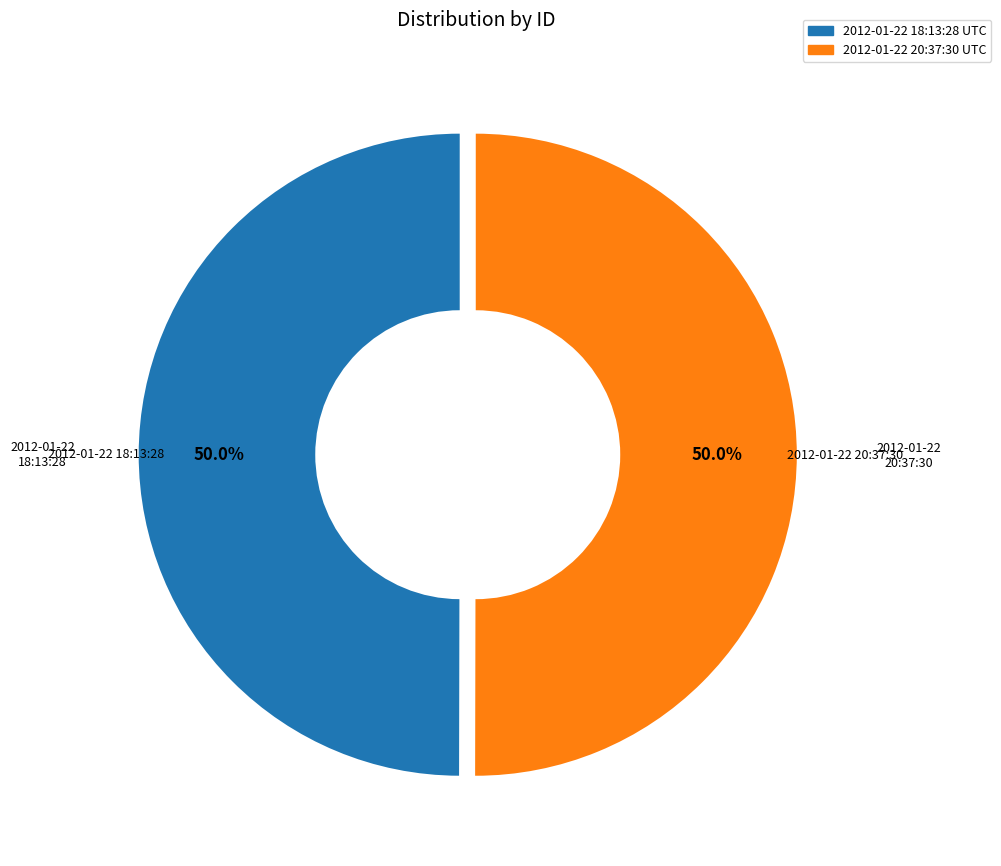

Approximately how many times larger is the value at 2012-01-22 18:13:28 UTC compared to 2012-01-22 20:37:30 UTC?

1.0